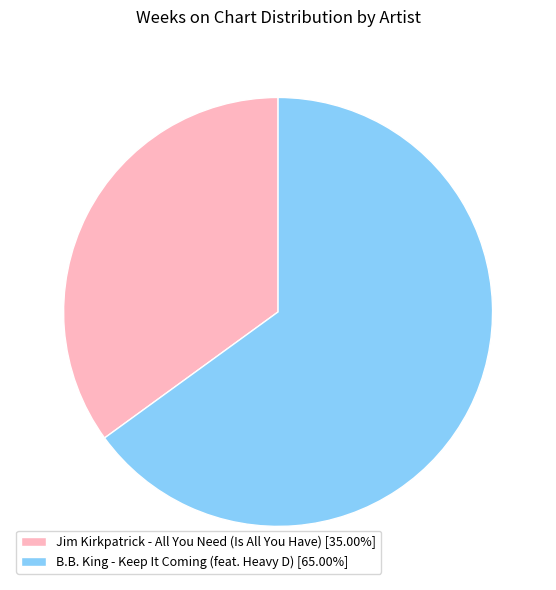

Is there any slice that represents more than half of the pie?

Yes